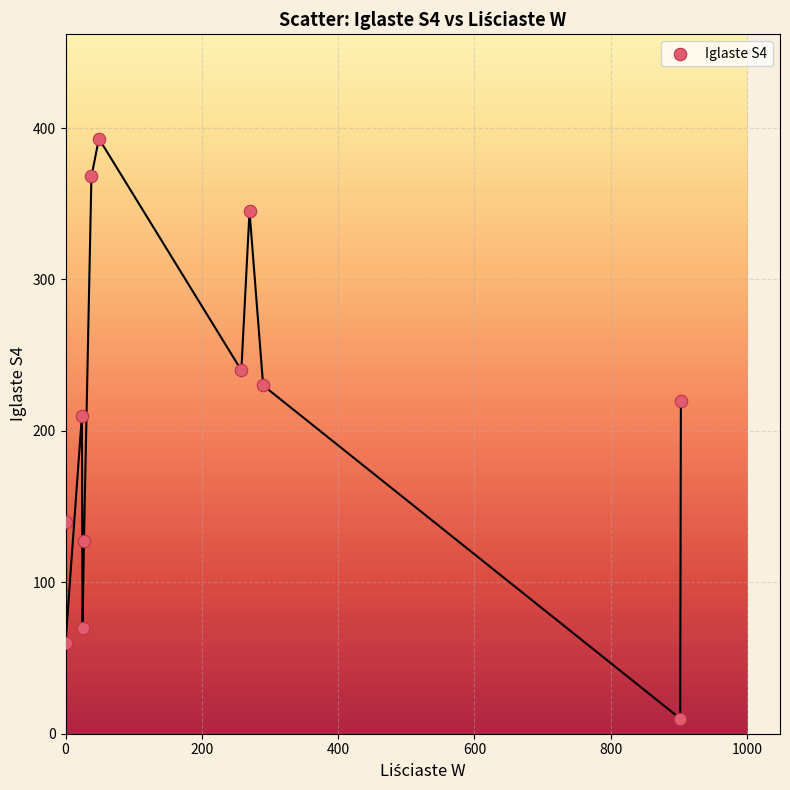

What Y value in the scatter plot is closest to 201?

210